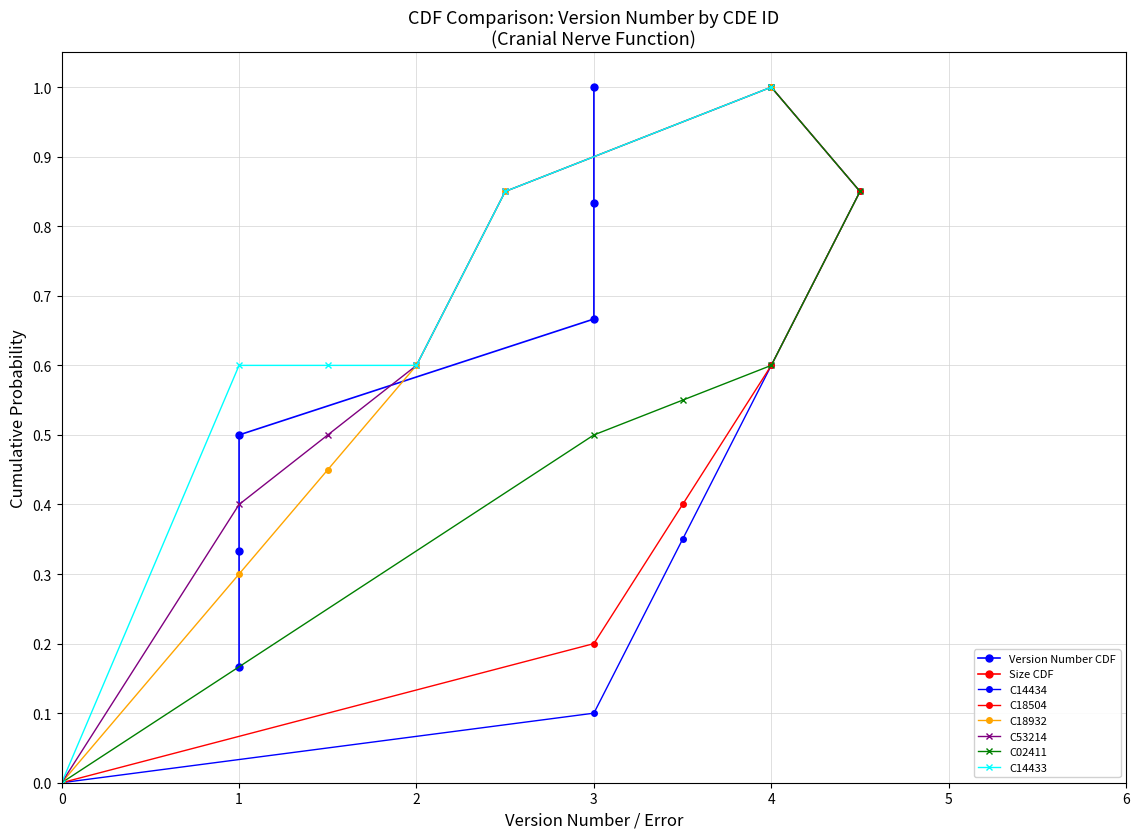

Is this an area chart (filled region under the line)?

No